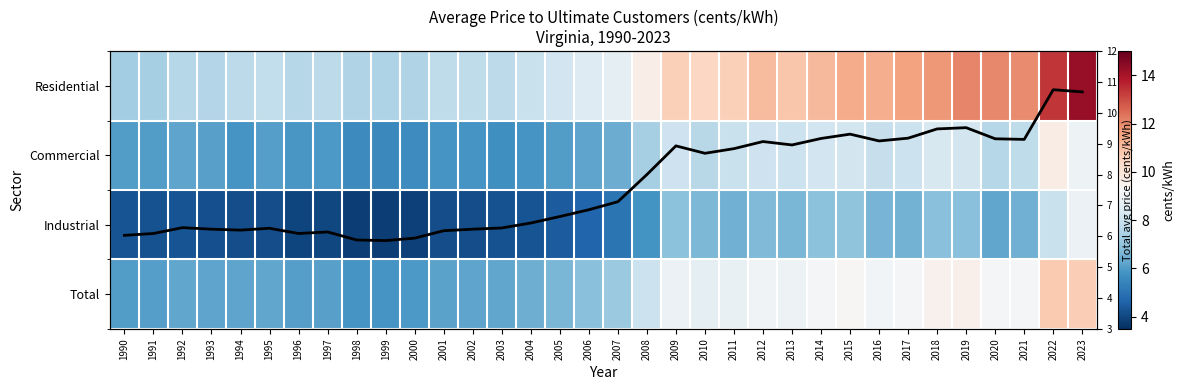

Rank the series at 2021 from highest to lowest value.

Residential, Total, Total avg price, Commercial, Industrial